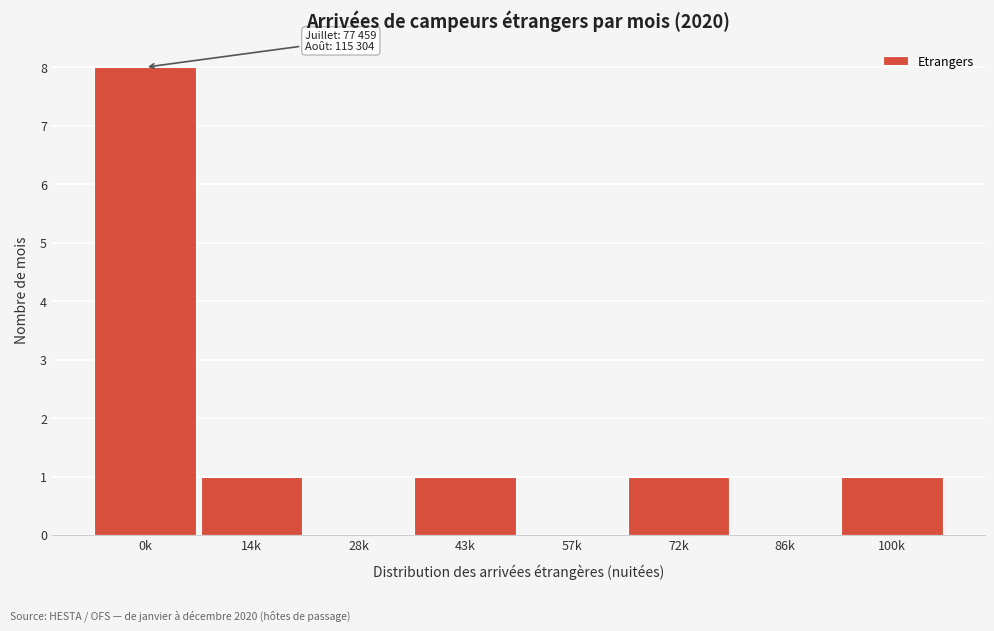

Reading left to right, extract all data points from this chart.

0k=8	14k=1	28k=0	43k=1	57k=0	72k=1	86k=0	100k=1